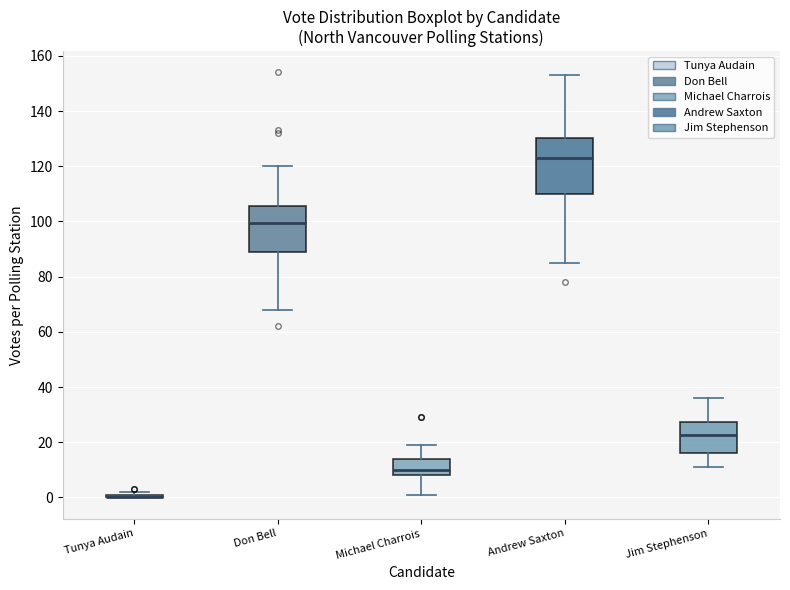

Which box is the tallest, from its lower edge to its upper edge?

Andrew Saxton